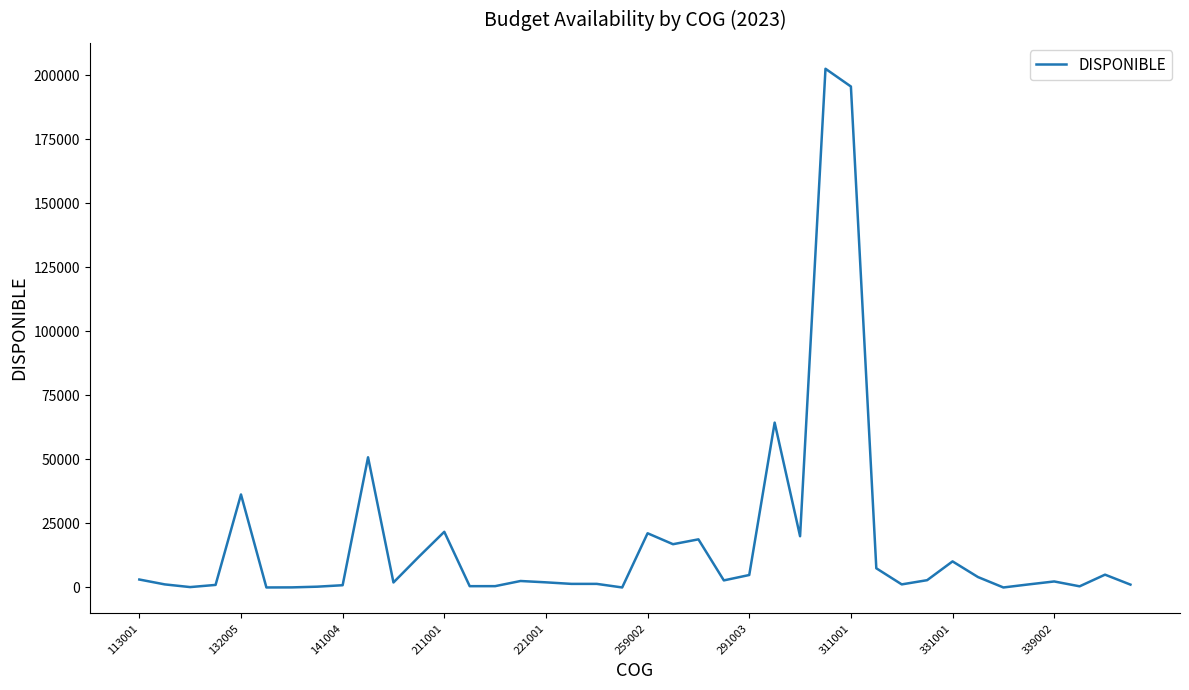

What is the difference between the maximum and minimum values?

202509.9